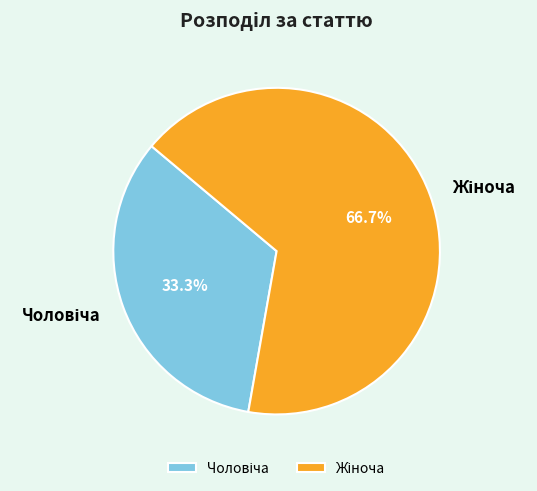

Is there a majority slice in this chart?

Yes